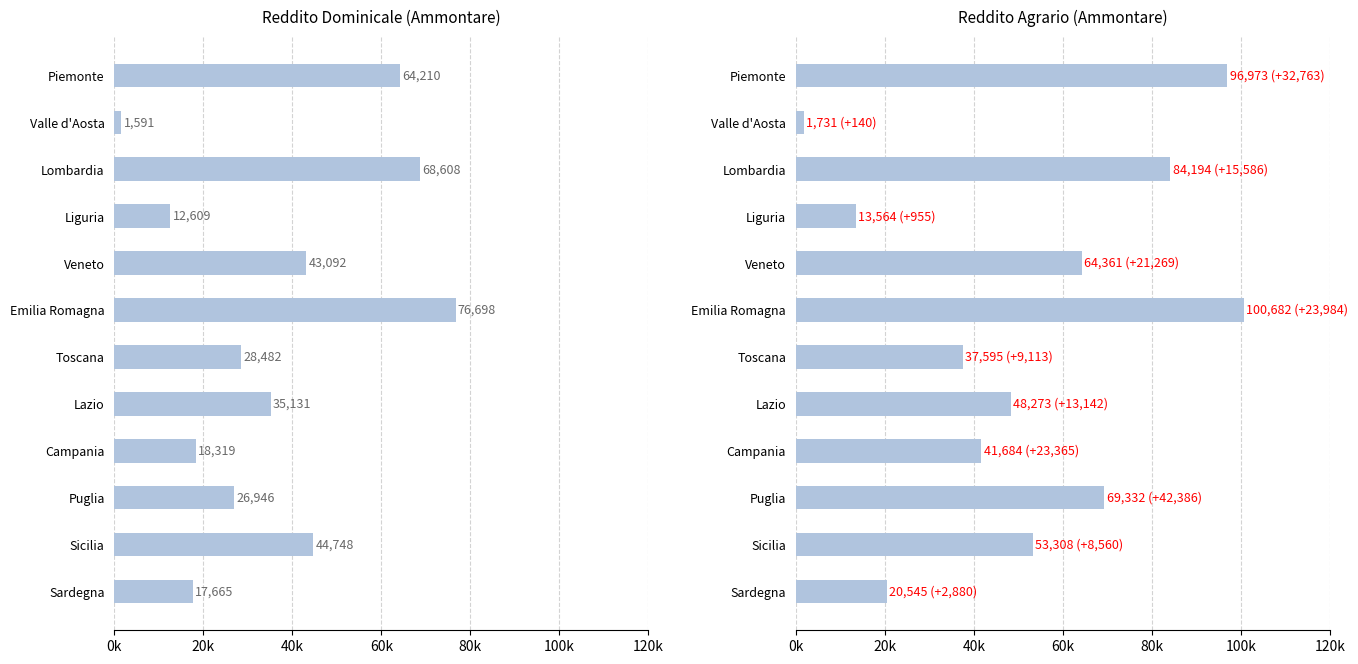

Is it true that Reddito dominicale (Ammontare) equals 18319 at Campania?

True